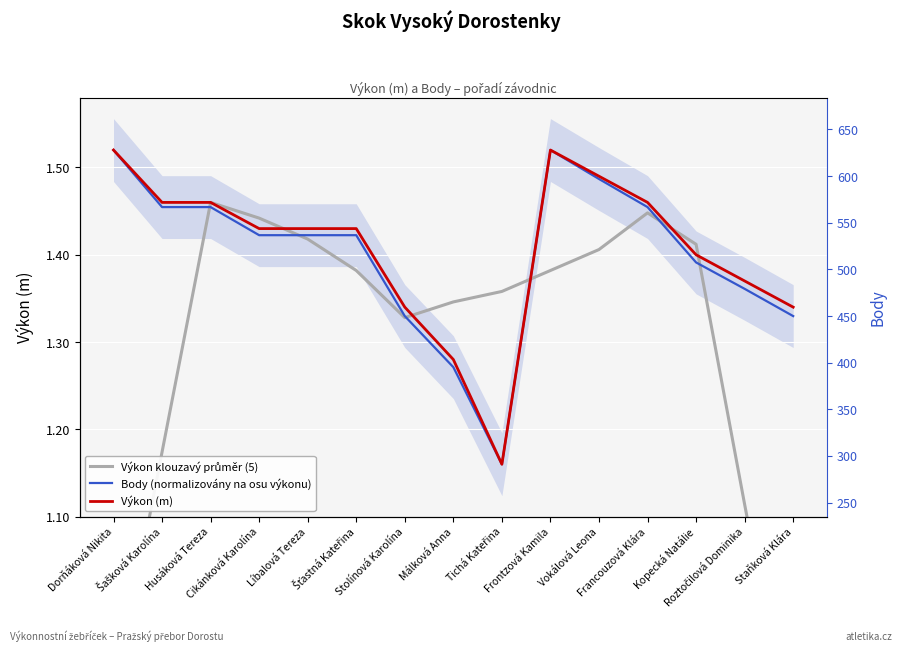

What is the sum of all Body (normalizovány na osu výkonu) values?

21.0